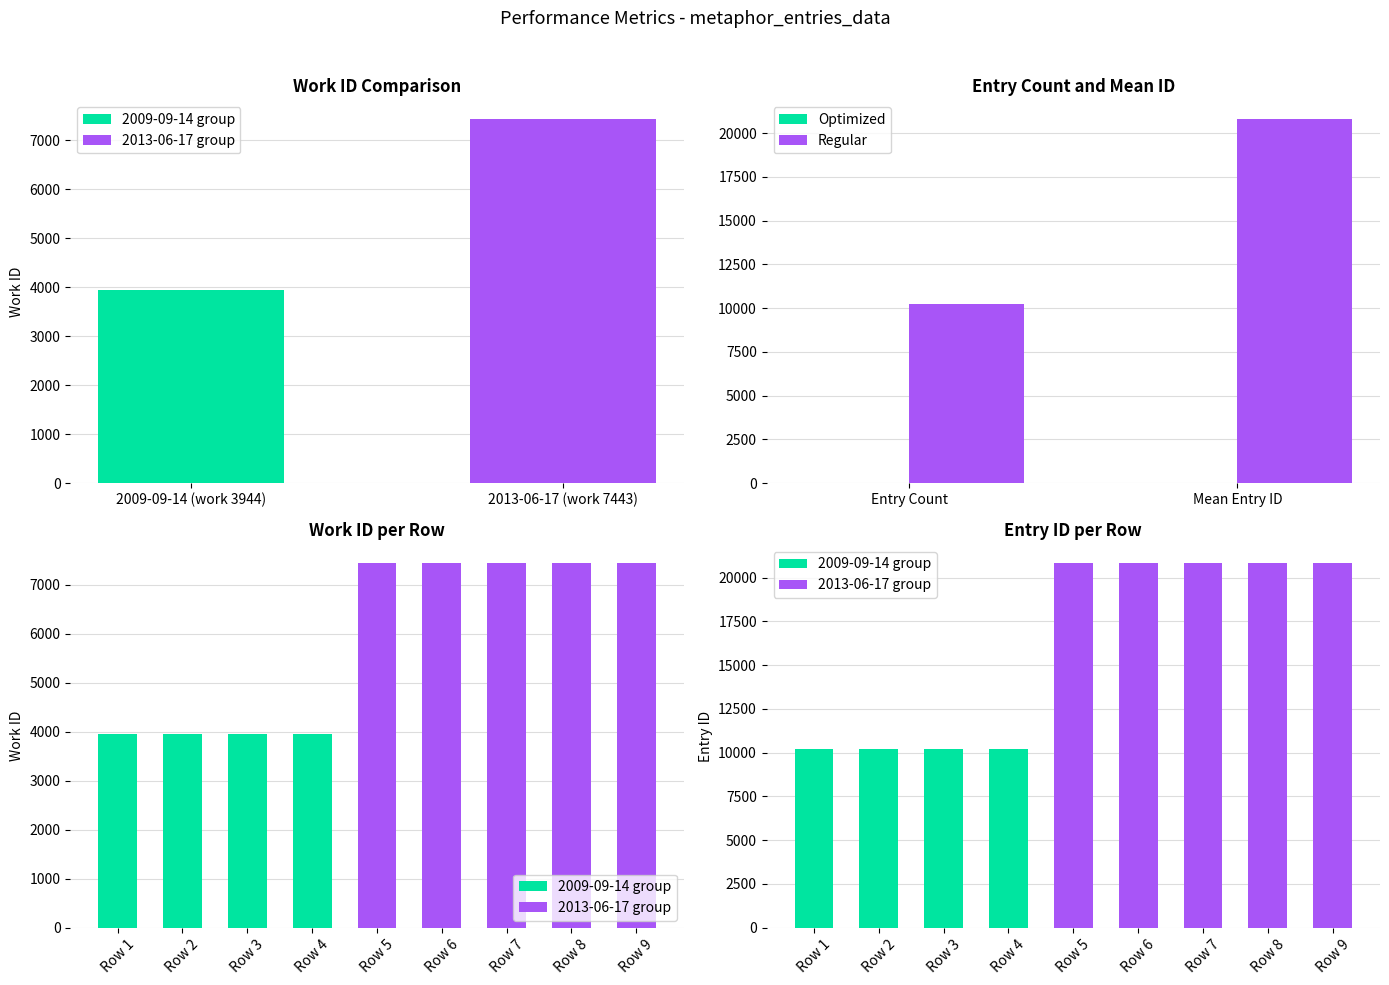

True or false: Regular has a value of 4751 at Entry Count.

False